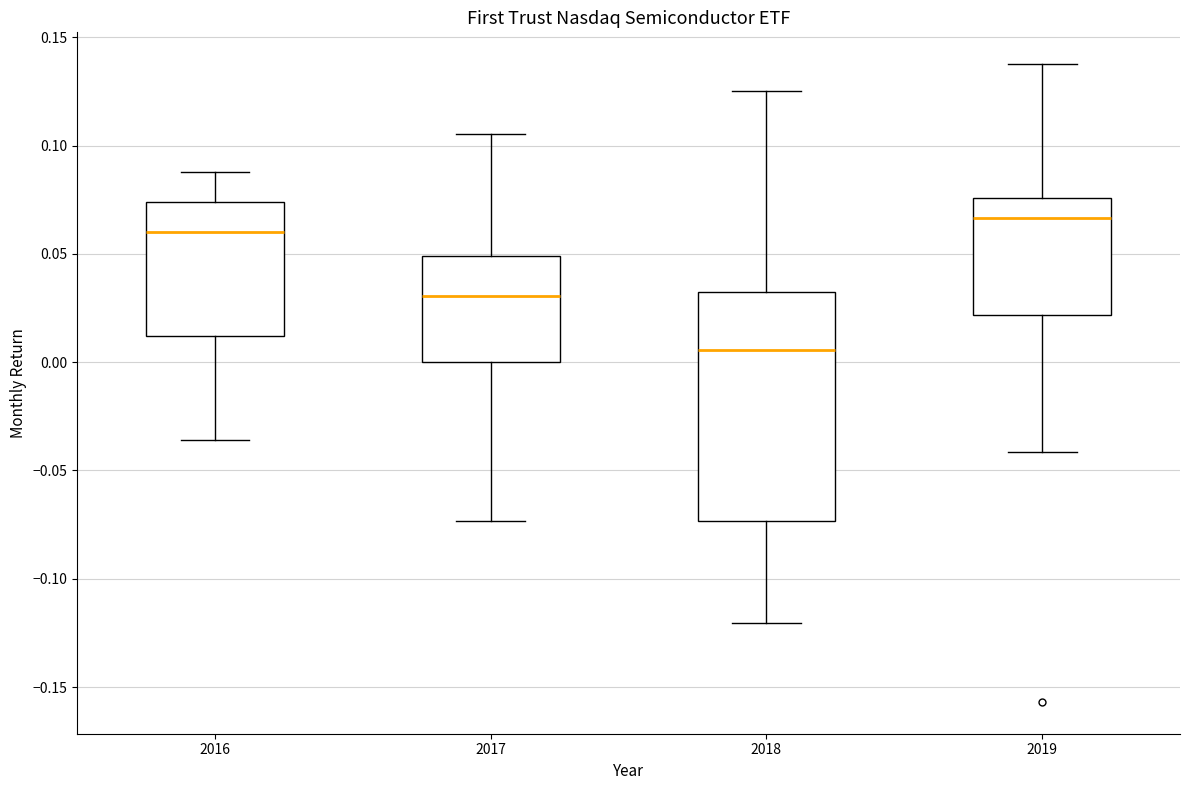

Comparing the boxes themselves (not the whiskers), which one is the tallest?

2018